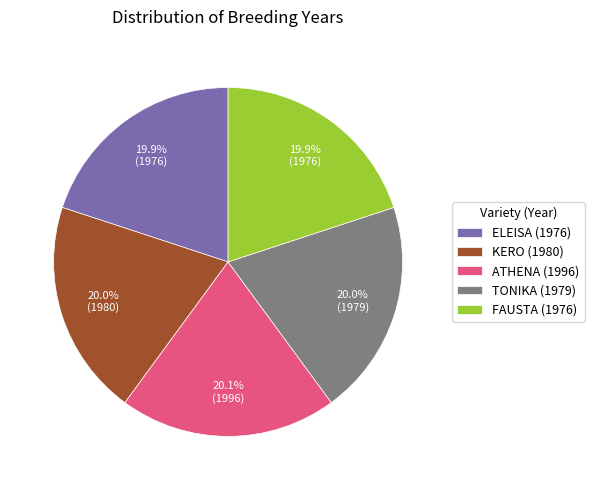

Does ATHENA (1996) account for over 50% of the chart?

No